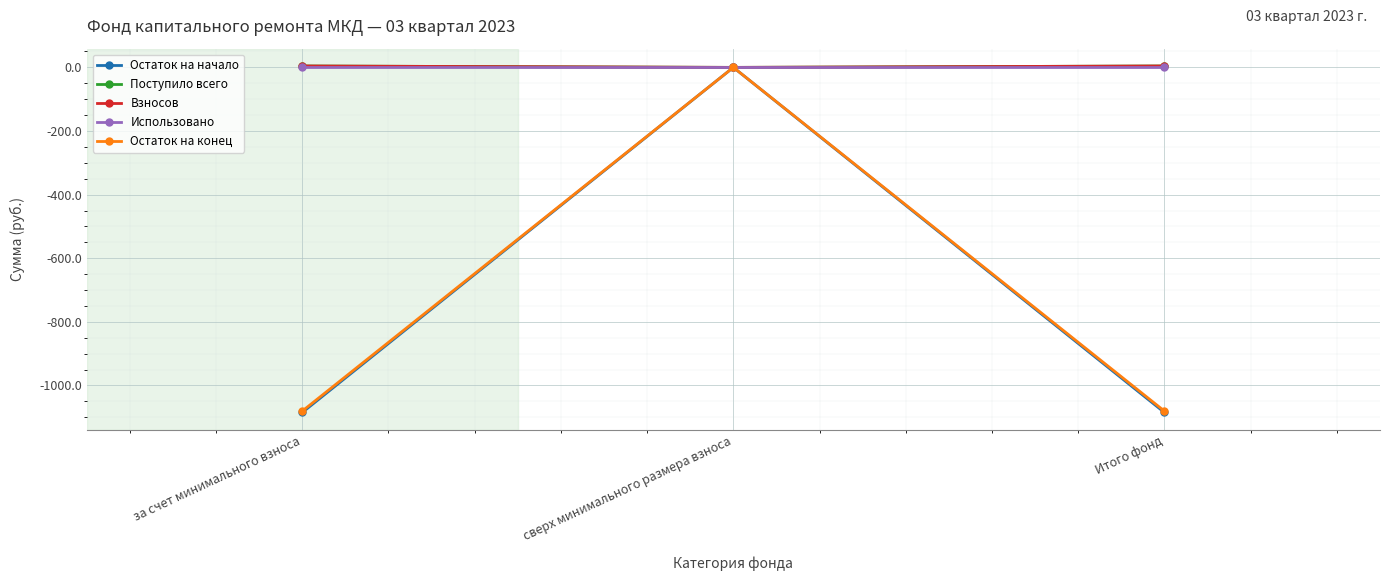

Rank the series by their maximum value, from lowest to highest.

Остаток на начало, Использовано, Остаток на конец, Поступило всего, Взносов